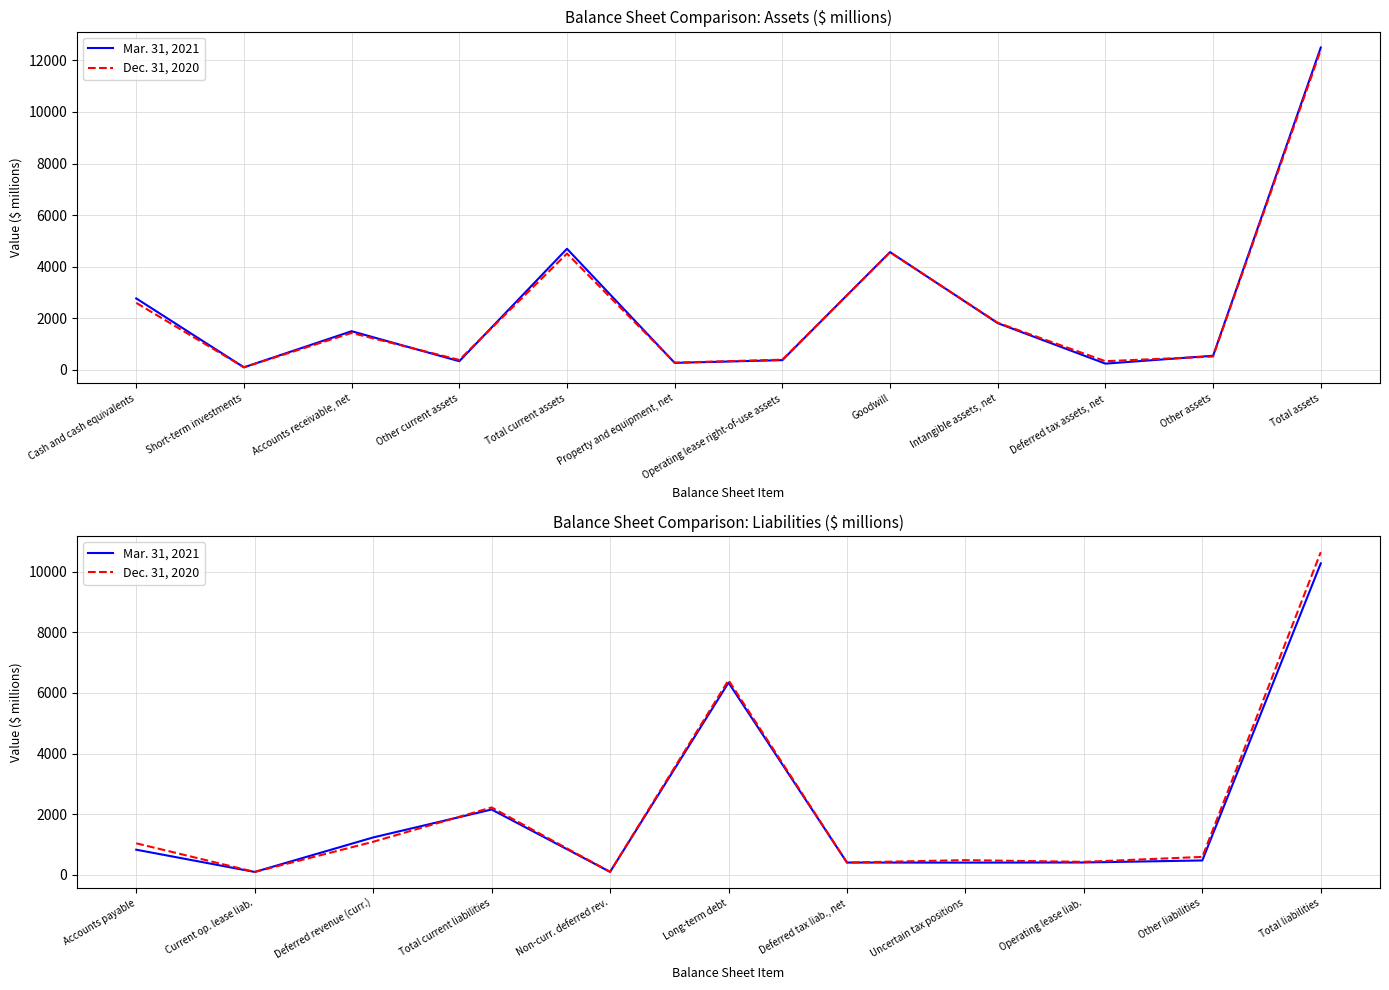

What position from the left is Accounts payable?

1